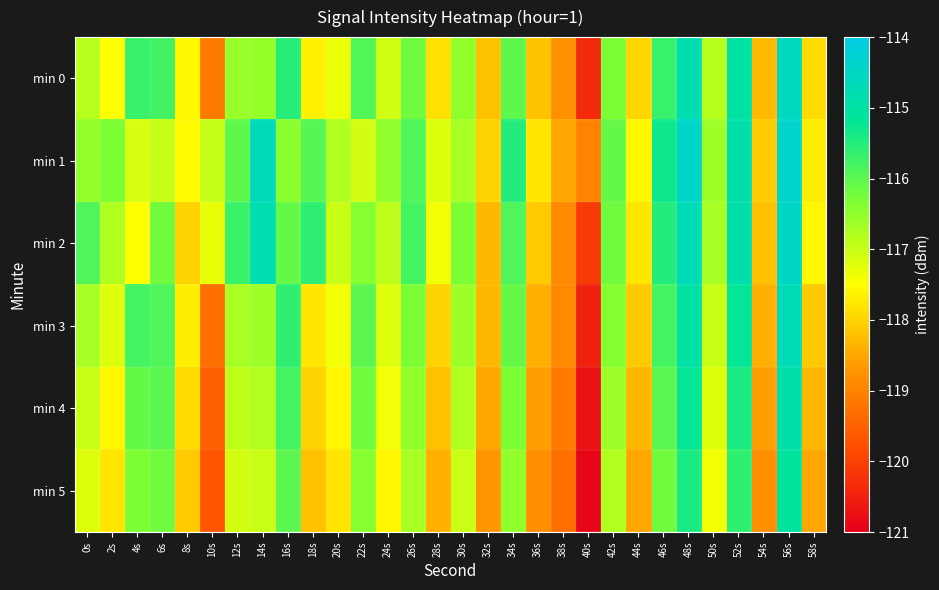

What is the total value across all series at 20s?

-703.9